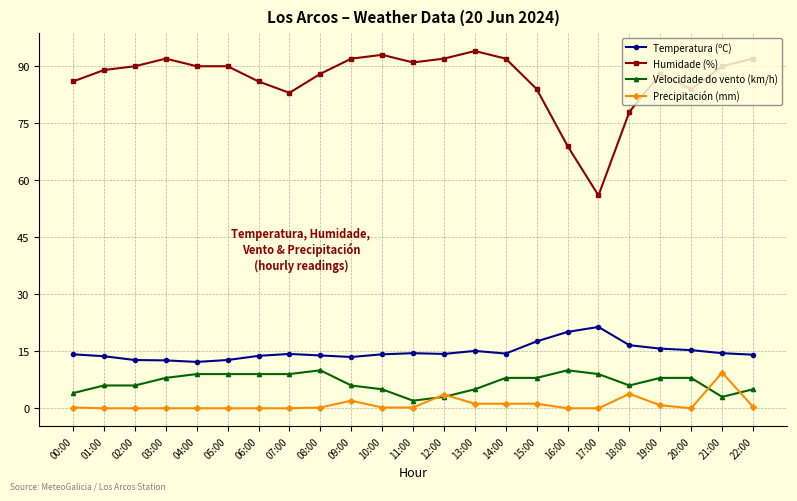

At 15:00, list the series in order from largest to smallest.

Humidade (%), Temperatura (ºC), Velocidade do vento (km/h), Precipitación (mm)